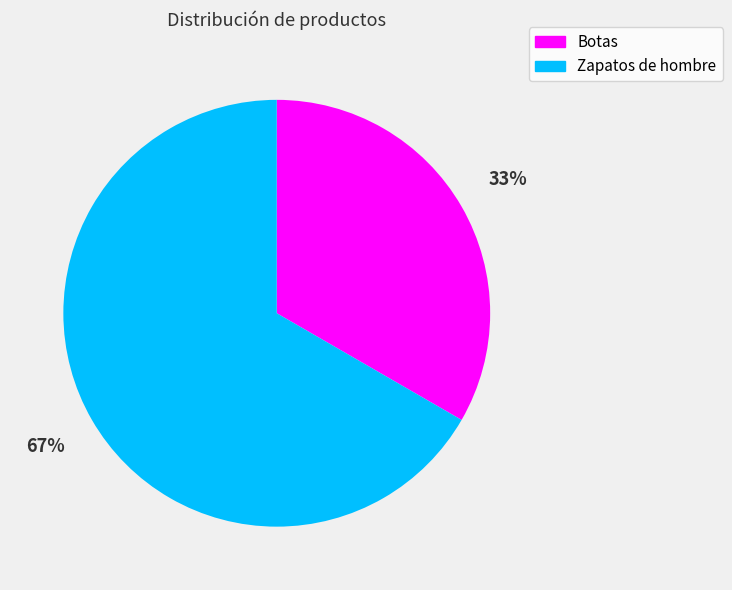

Combined, do Zapatos de hombre and Botas account for over 50%?

Yes